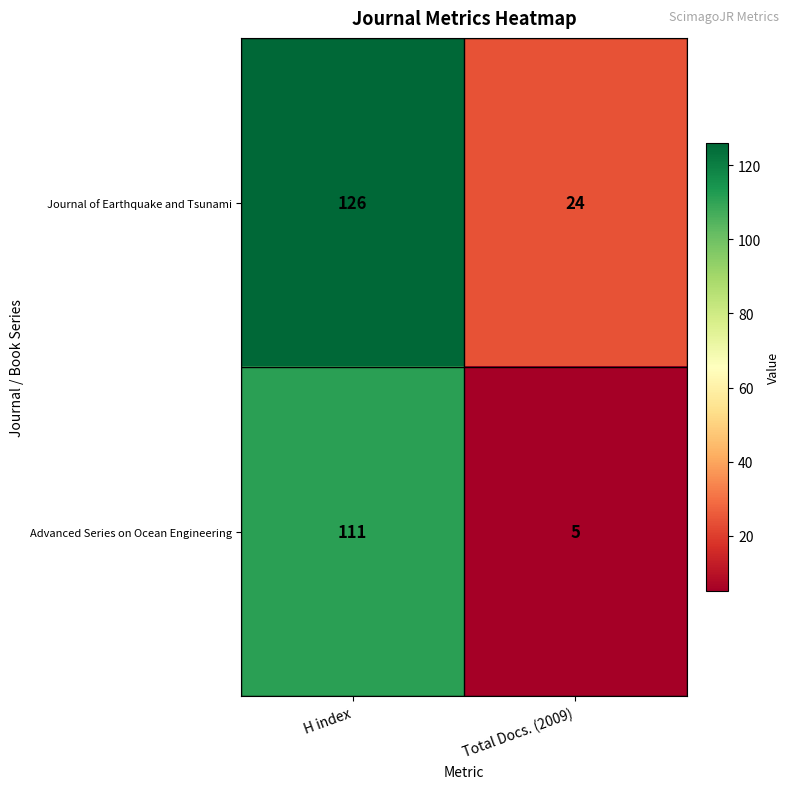

What is the approximate value of Advanced Series on Ocean Engineering at H index?

111